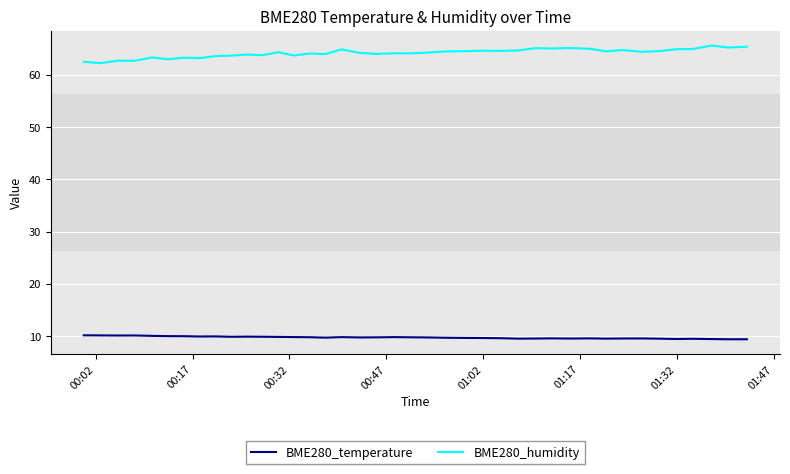

What is the difference between the maximum and second lowest values in the BME280_temperature series?

0.8